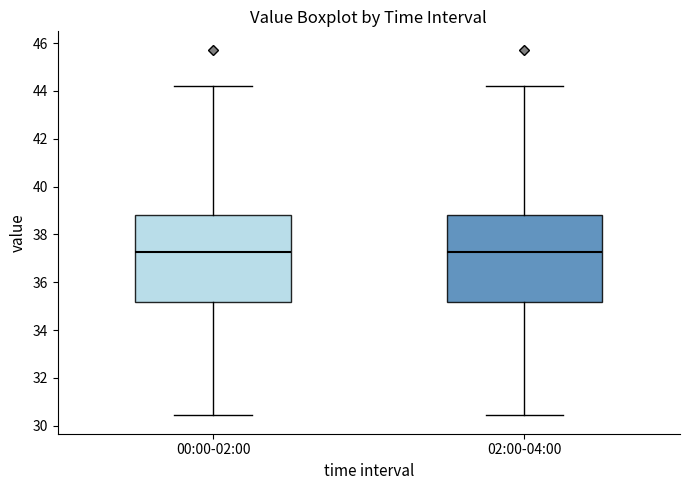

Reading left to right, transcribe this box plot: for each box, give where its median line is, the range the box spans, and where its two whiskers end, as read against the y-axis. The values are not printed on the chart, so give them approximately, as read against the axis.

00:00-02:00: median 37.2, box 35.2 to 38.8, whiskers 30.4 to 44.2
02:00-04:00: median 37.2, box 35.2 to 38.8, whiskers 30.4 to 44.2